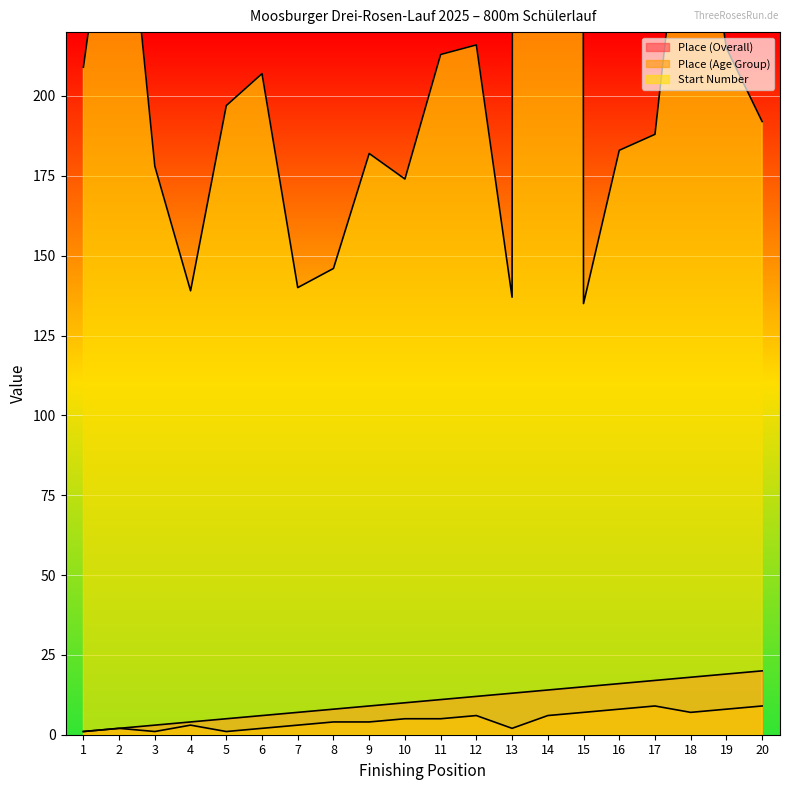

How many lines are shown in the chart?

3